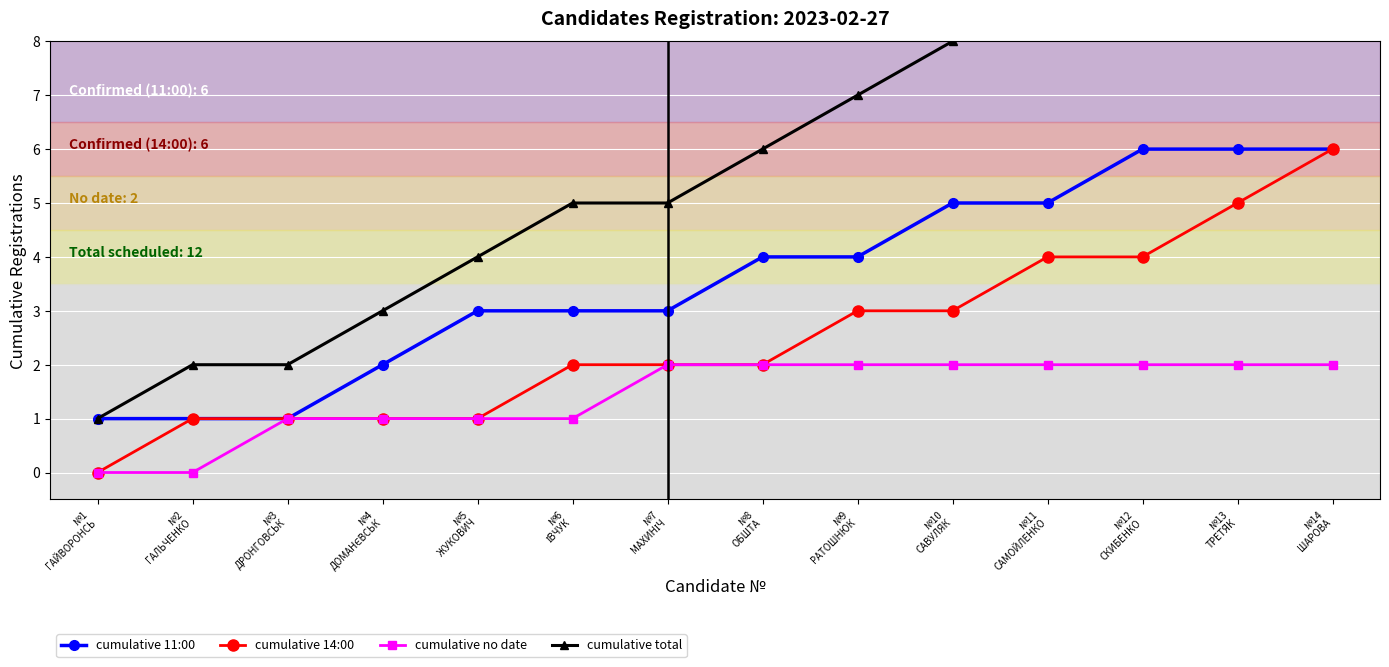

Between №1
ГАЙВОРОНСЬ and №9
РАТОШНЮК, which is larger?

№9
РАТОШНЮК